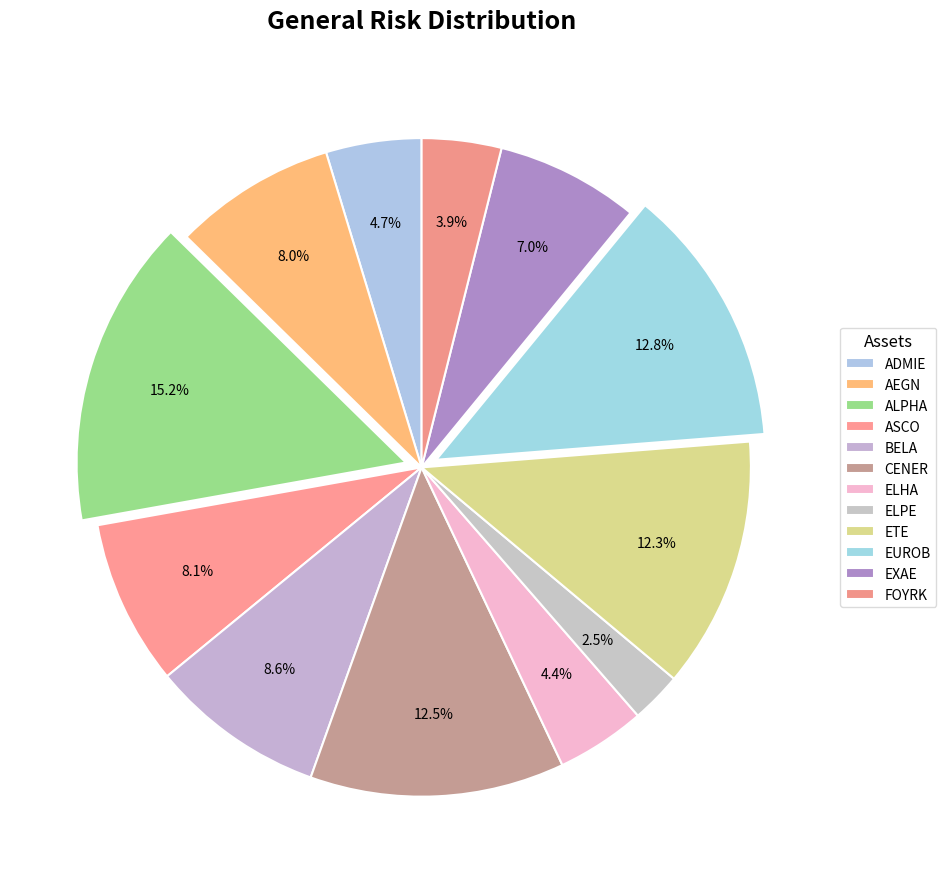

Which category has the biggest portion of the pie?

ALPHA